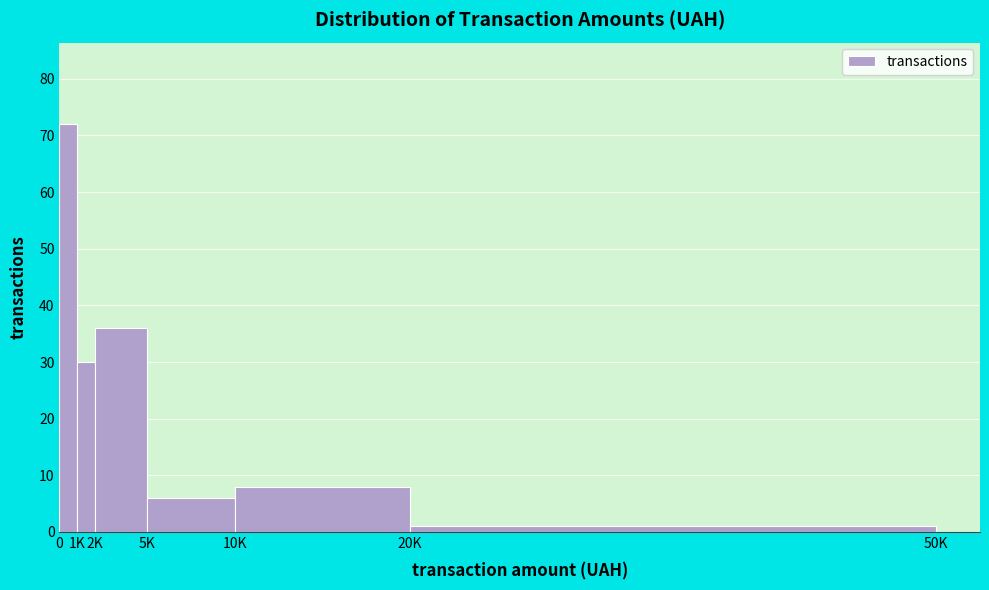

Reading right to left, what are all the values shown in this chart?

1	8	6	36	30	72